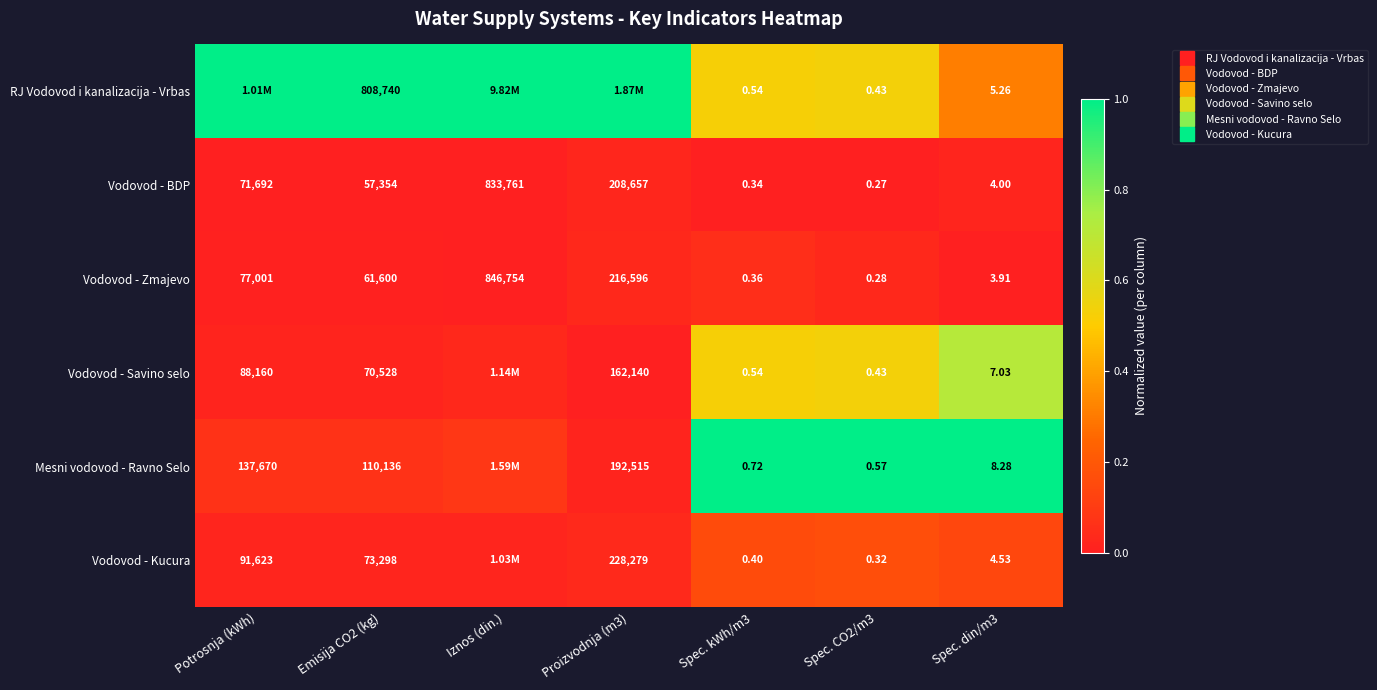

The Vodovod - BDP series shows 0.0 at Spec. din/m3. True or false?

False